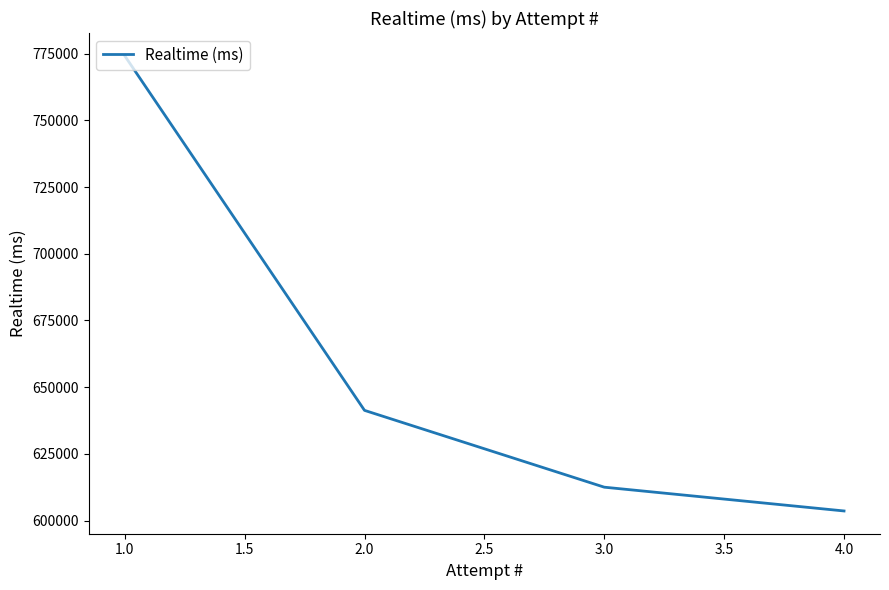

List the labels in order of value, largest first.

1.0, 2.0, 3.0, 4.0